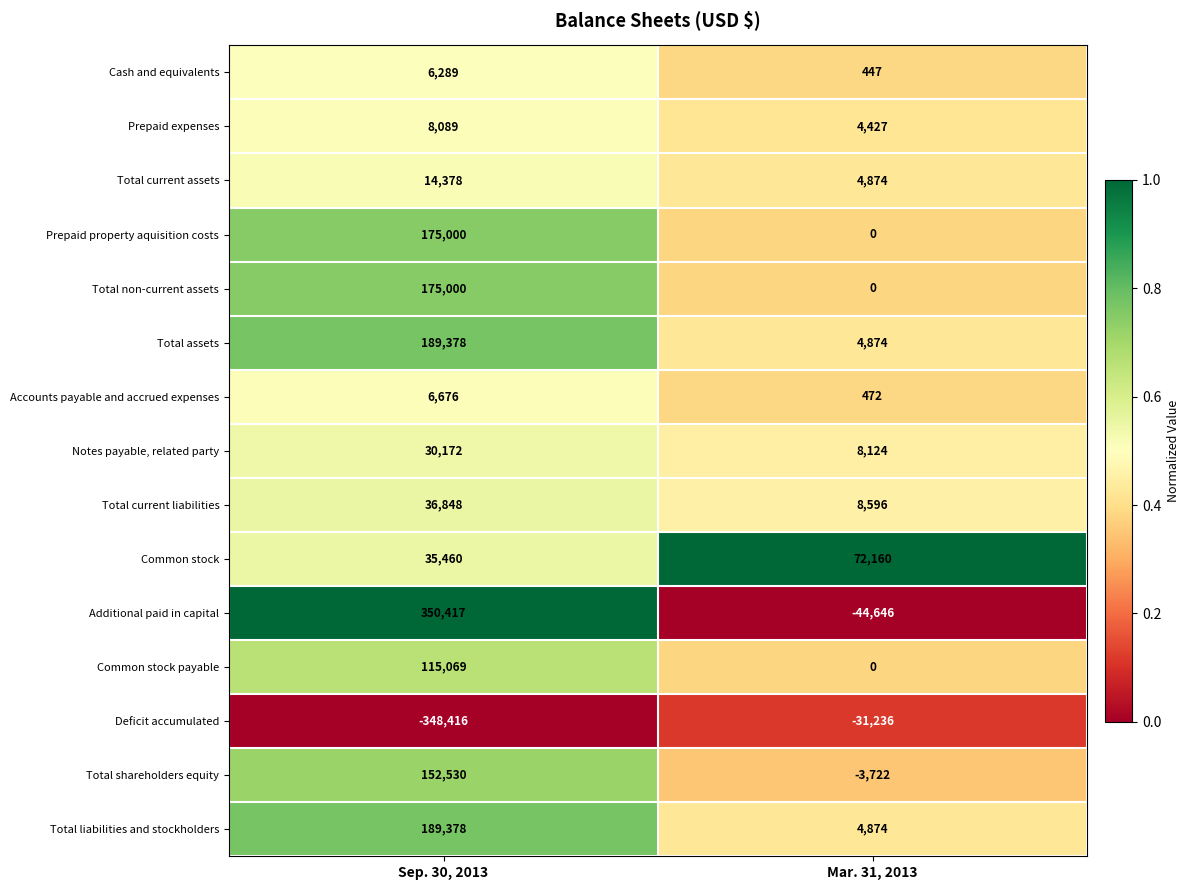

At how many categories does at least one series exceed 0?

2